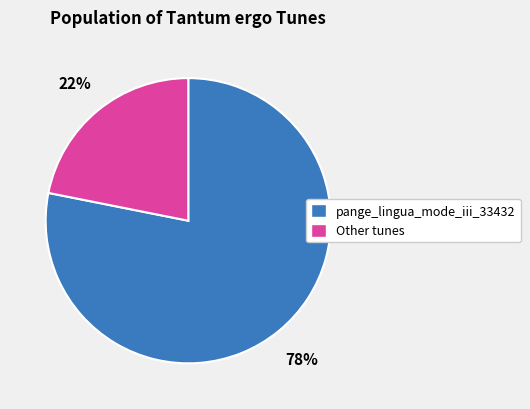

Is there a majority slice in this chart?

Yes